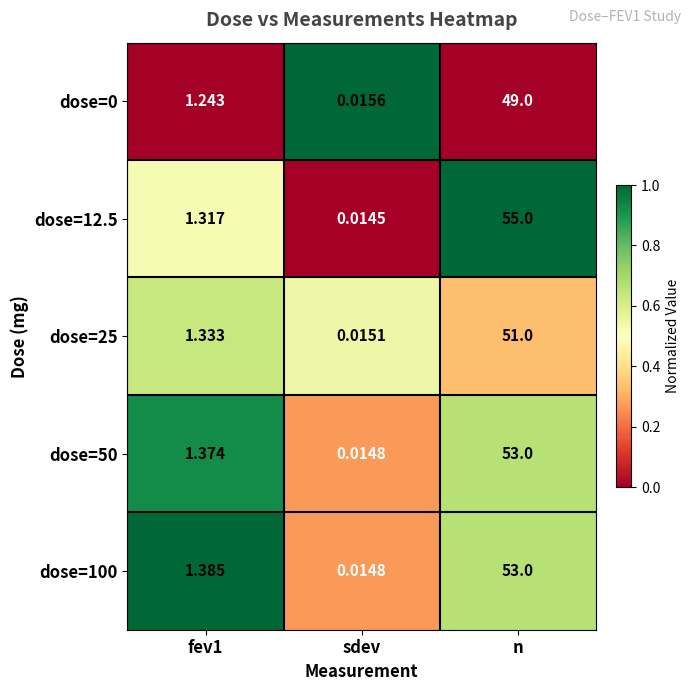

At which category is the sum across all series the highest?

n